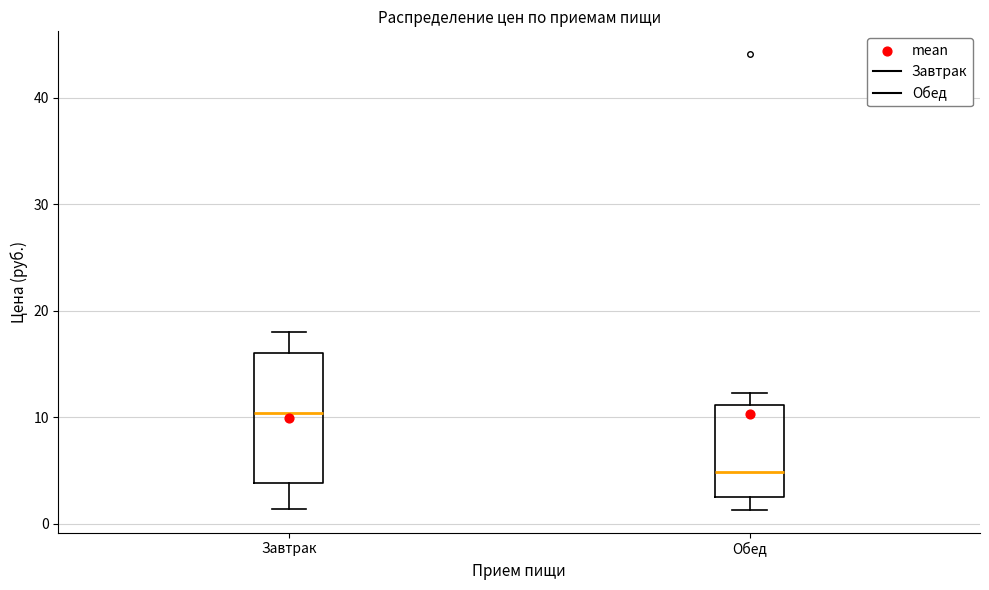

Which box has the lowest median line?

Обед